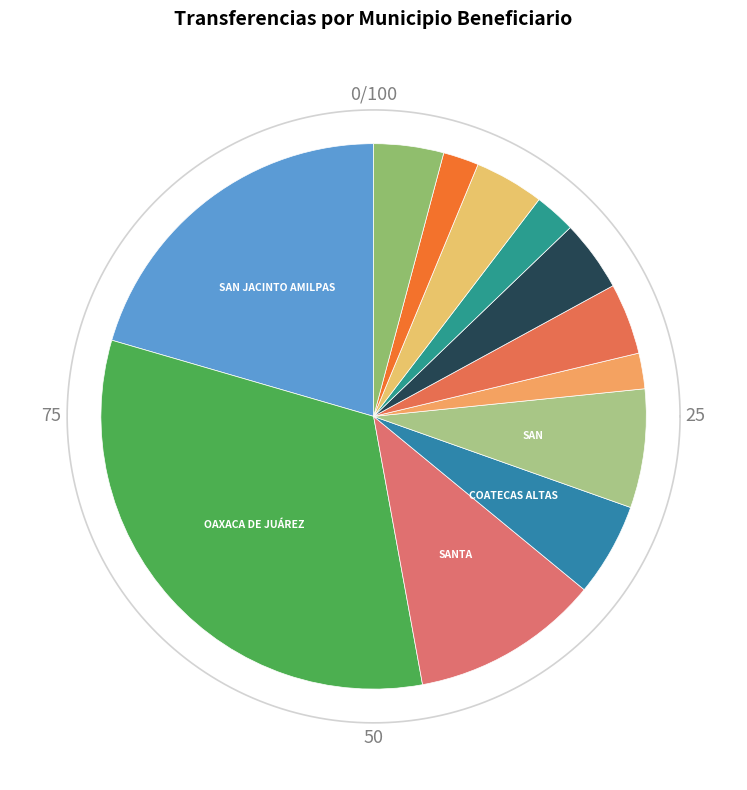

What is the smallest slice in the pie chart?

HEROICA CIUDAD DE JUCHITÁN DE ZARAGOZA